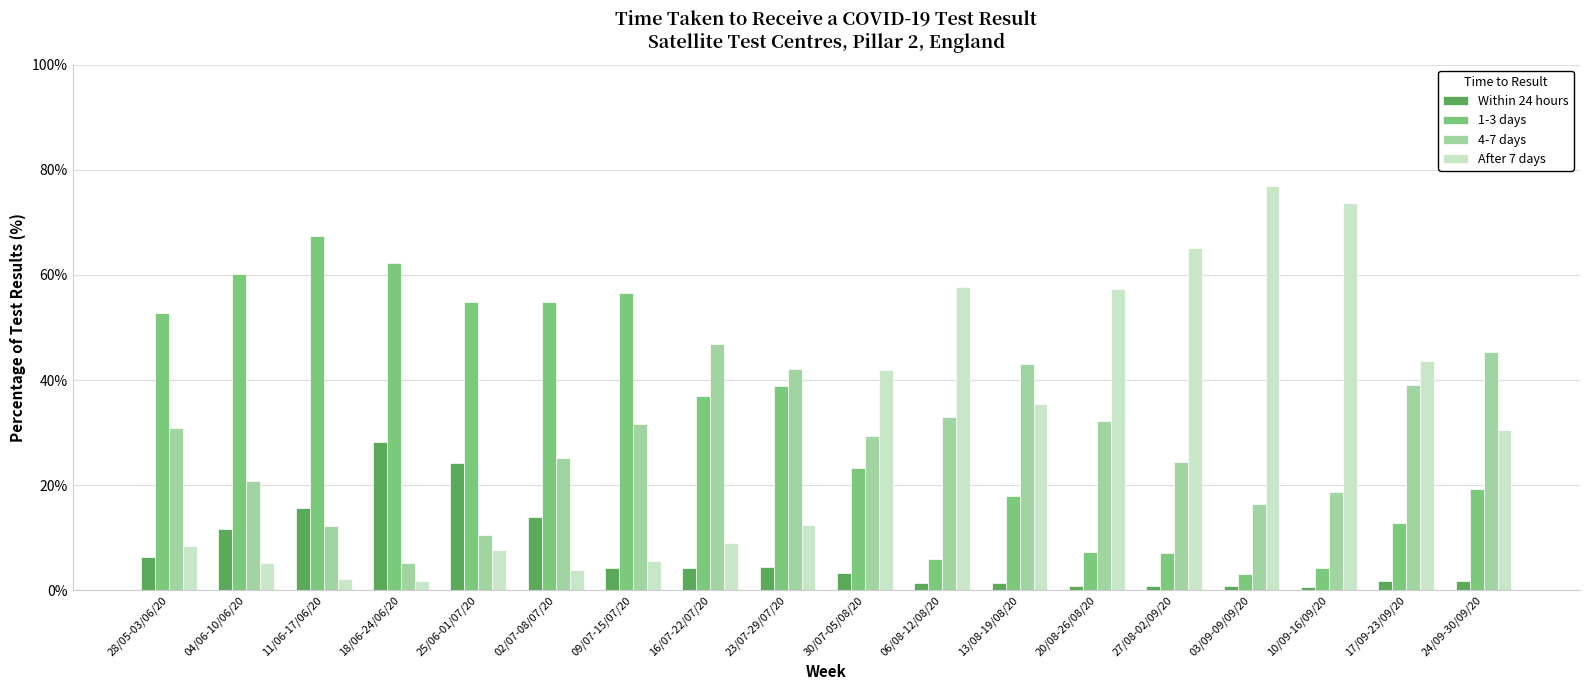

What is the greatest value displayed?

76.9